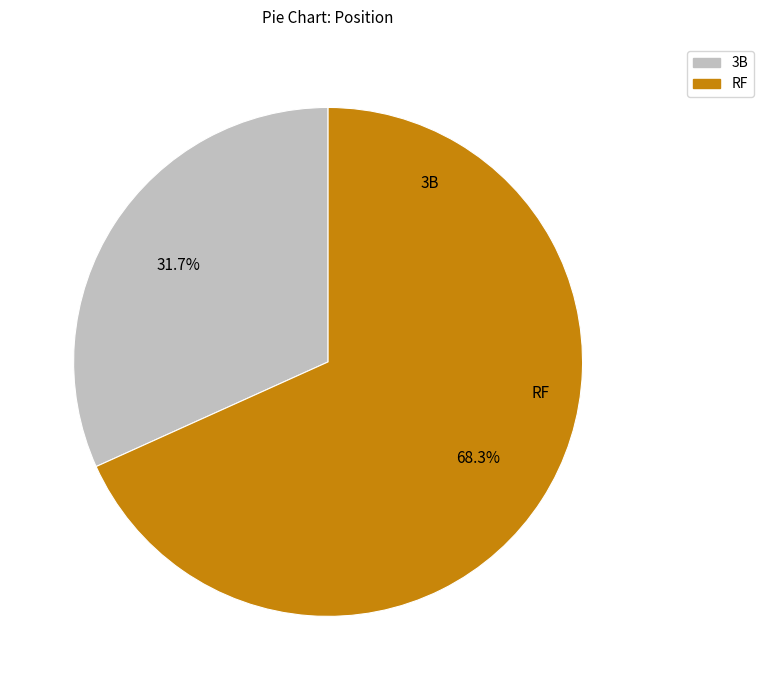

To the nearest percent, what percentage of the pie is 3B?

32%